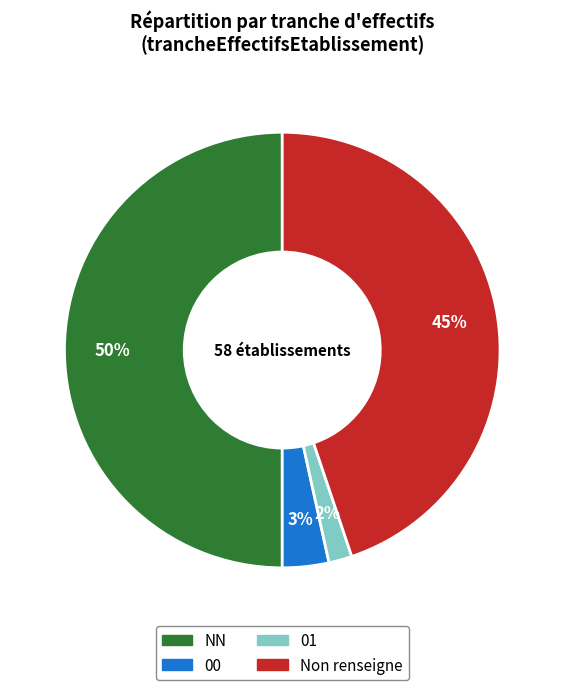

To the nearest percent, what is the difference between the largest and smallest slice percentages?

48%